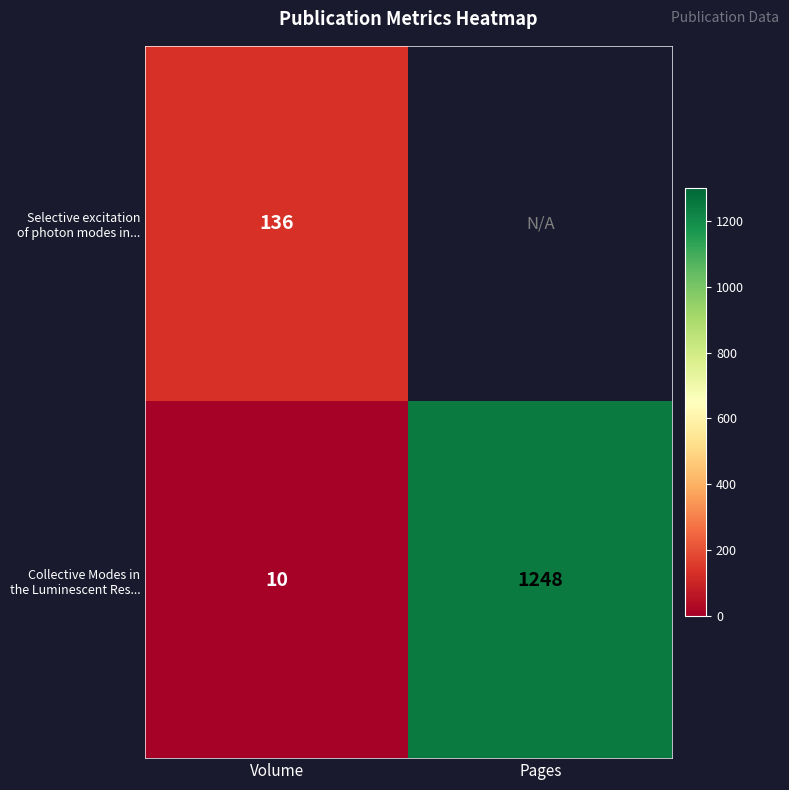

What is the smallest value displayed?

10.0